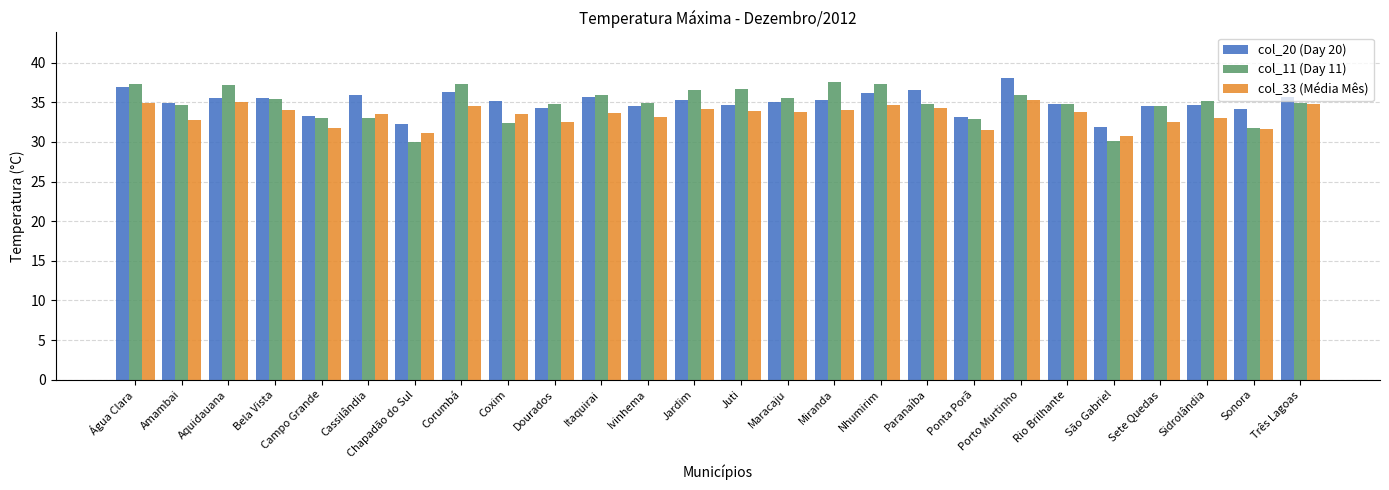

Which series has the widest spread of values?

col_11 (Day 11)